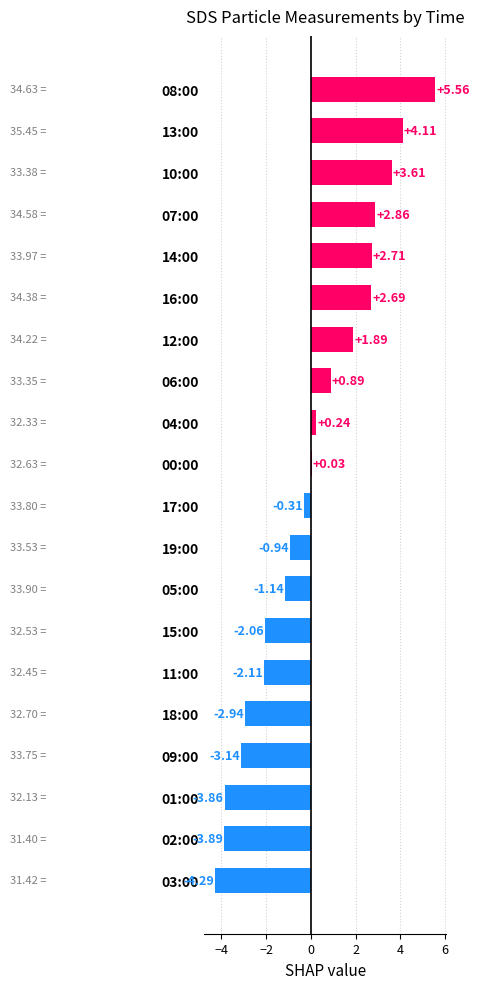

List the labels in order of value, smallest first.

03:00, 02:00, 01:00, 09:00, 18:00, 11:00, 15:00, 05:00, 19:00, 17:00, 00:00, 04:00, 06:00, 12:00, 16:00, 14:00, 07:00, 10:00, 13:00, 08:00